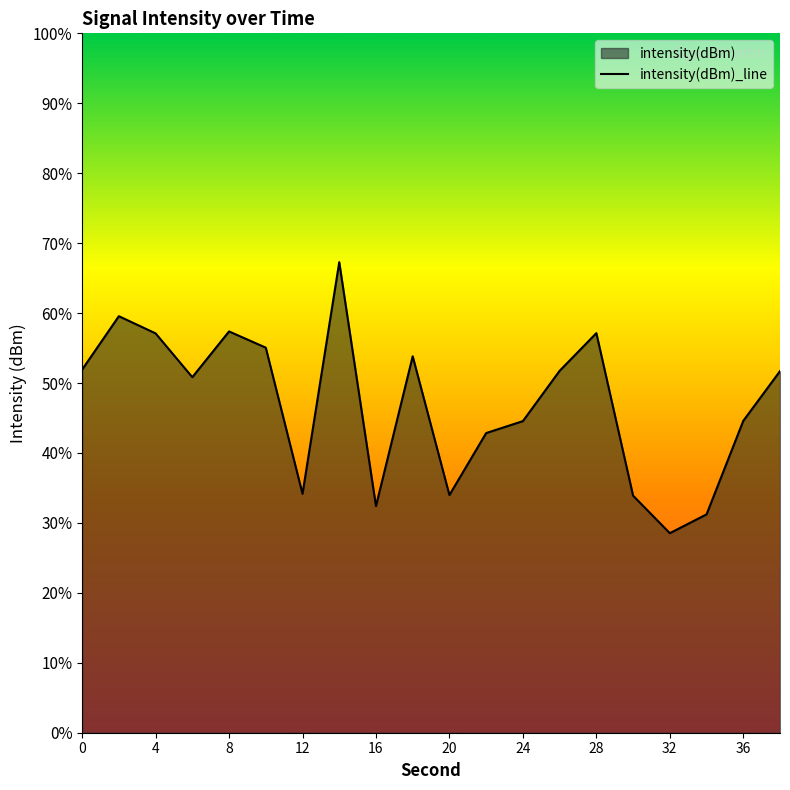

Rank the categories by value from highest to lowest.

14, 2, 8, 28, 4, 10, 18, 0, 26, 38, 6, 36, 24, 22, 12, 20, 30, 16, 34, 32